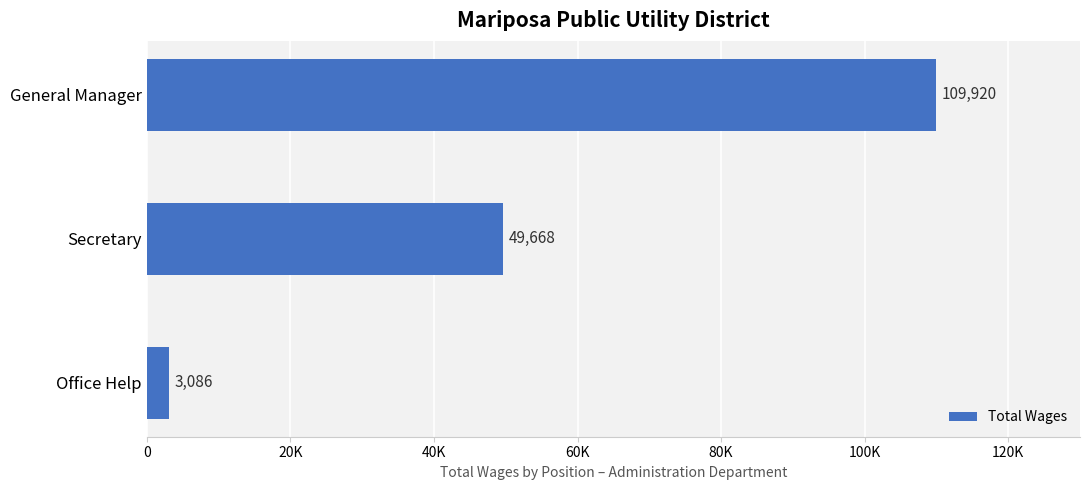

Are the bars horizontal?

Yes